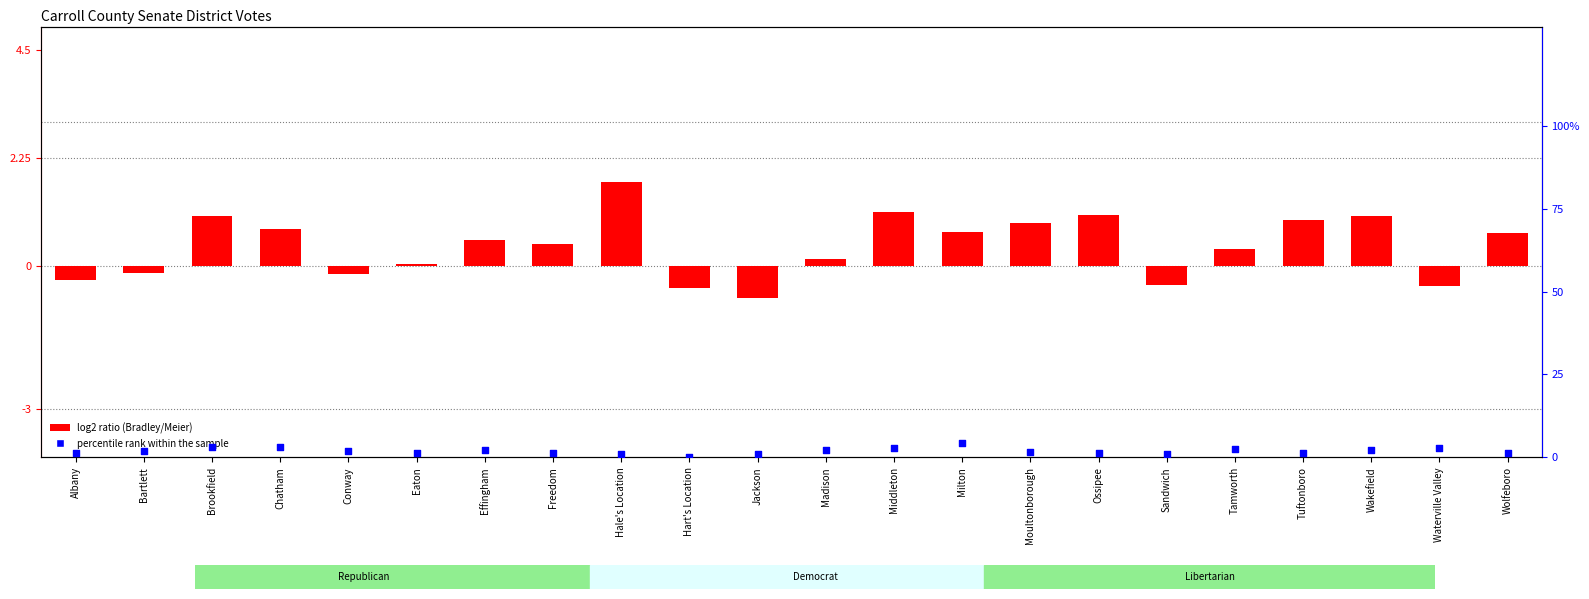

Is the value of percentile rank within the sample at Wakefield greater than the value of log2 ratio (Bradley/Meier) at Hart's Location?

Yes